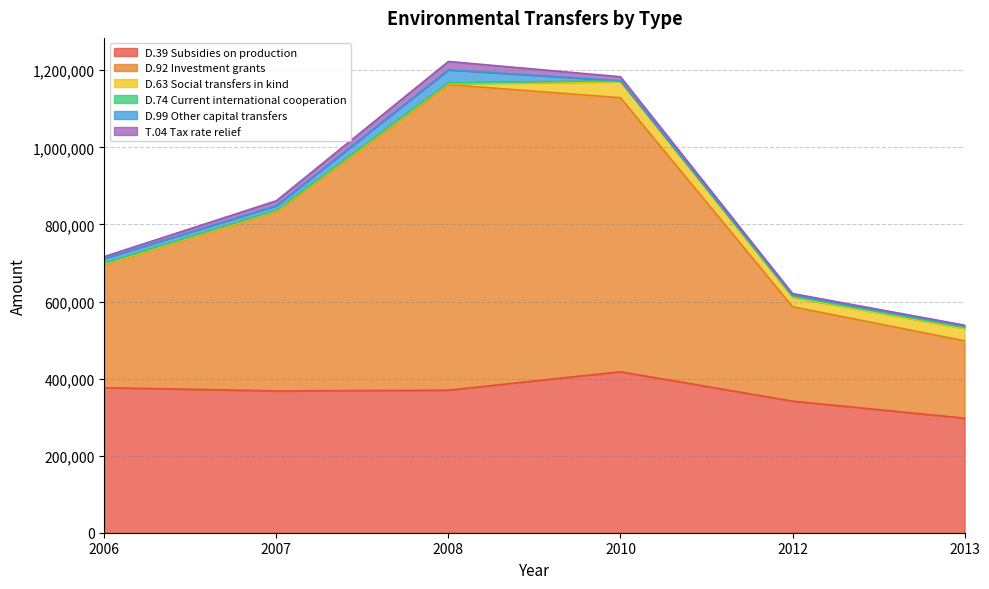

Which has a higher value, 2006 or 2013?

2006